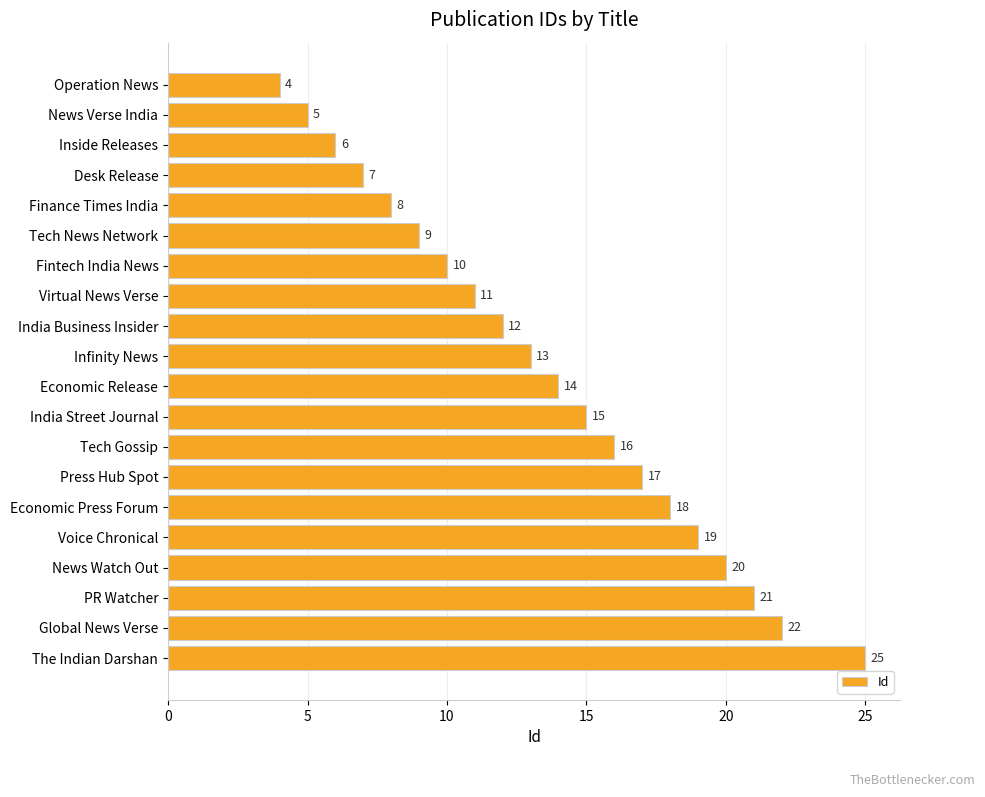

List the labels in order of value, smallest first.

Operation News, News Verse India, Inside Releases, Desk Release, Finance Times India, Tech News Network, Fintech India News, Virtual News Verse, India Business Insider, Infinity News, Economic Release, India Street Journal, Tech Gossip, Press Hub Spot, Economic Press Forum, Voice Chronical, News Watch Out, PR Watcher, Global News Verse, The Indian Darshan